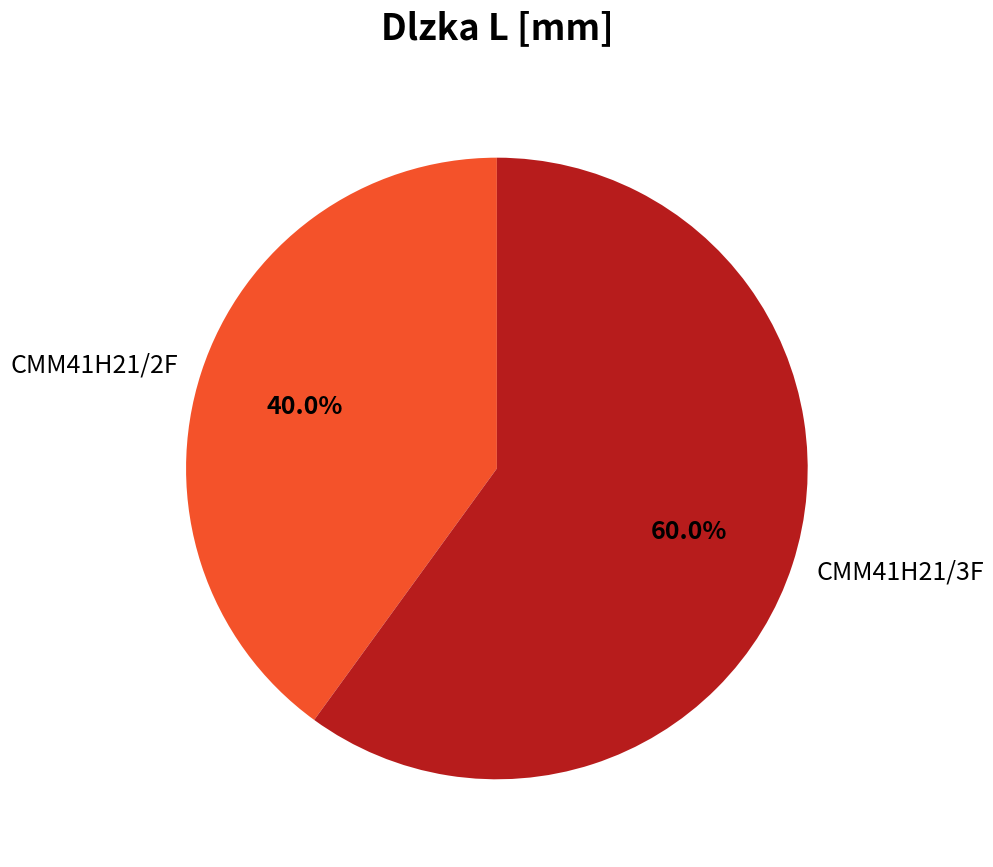

The CMM41H21/2F slice represents 40% of the pie. True or false?

True